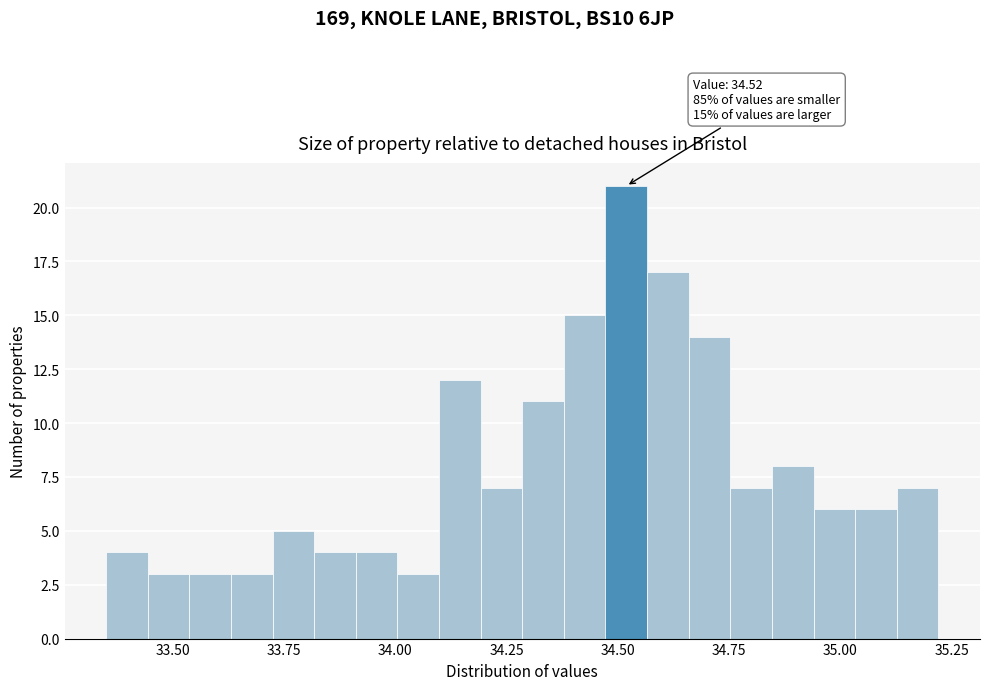

Read against the x-axis, roughly where is the centre of the tallest bar?

34.50